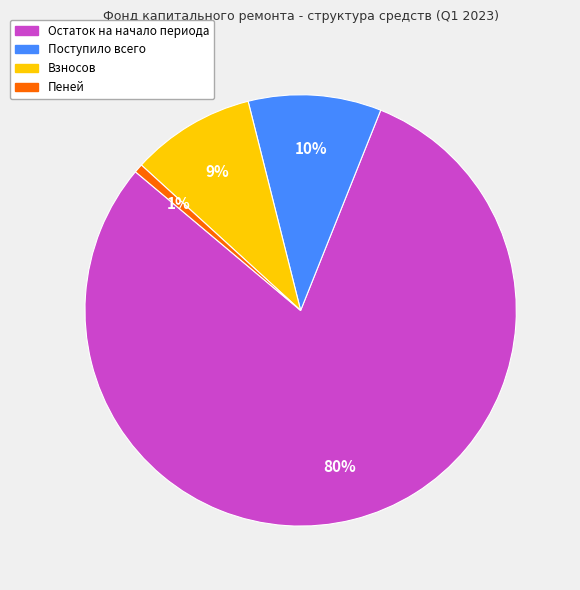

Is there any slice that represents more than half of the pie?

Yes